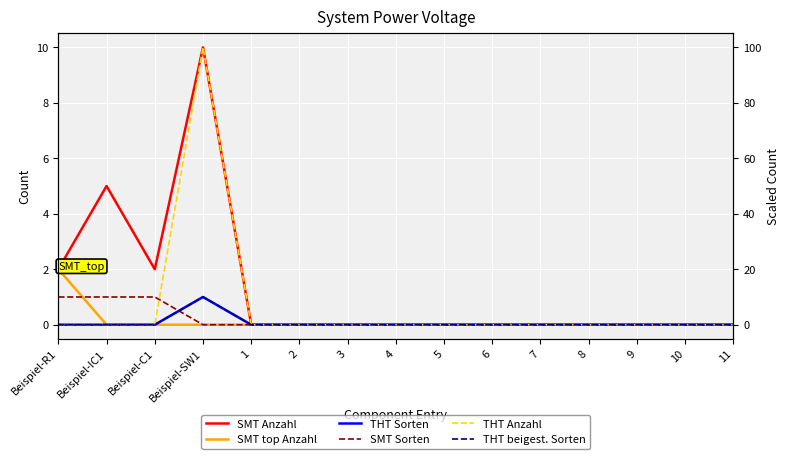

Reading left to right, transcribe all the data shown in this chart.

SMT Anzahl: Beispiel-R1=2	Beispiel-IC1=5	Beispiel-C1=2	Beispiel-SW1=10	1=0	2=0	3=0	4=0	5=0	6=0	7=0	8=0	9=0	10=0	11=0
SMT top Anzahl: Beispiel-R1=2	Beispiel-IC1=0	Beispiel-C1=0	Beispiel-SW1=0	1=0	2=0	3=0	4=0	5=0	6=0	7=0	8=0	9=0	10=0	11=0
THT Sorten: Beispiel-R1=0	Beispiel-IC1=0	Beispiel-C1=0	Beispiel-SW1=1	1=0	2=0	3=0	4=0	5=0	6=0	7=0	8=0	9=0	10=0	11=0
SMT Sorten: Beispiel-R1=1	Beispiel-IC1=1	Beispiel-C1=1	Beispiel-SW1=0	1=0	2=0	3=0	4=0	5=0	6=0	7=0	8=0	9=0	10=0	11=0
THT Anzahl: Beispiel-R1=0	Beispiel-IC1=0	Beispiel-C1=0	Beispiel-SW1=10	1=0	2=0	3=0	4=0	5=0	6=0	7=0	8=0	9=0	10=0	11=0
THT beigest. Sorten: Beispiel-R1=0	Beispiel-IC1=0	Beispiel-C1=0	Beispiel-SW1=1	1=0	2=0	3=0	4=0	5=0	6=0	7=0	8=0	9=0	10=0	11=0